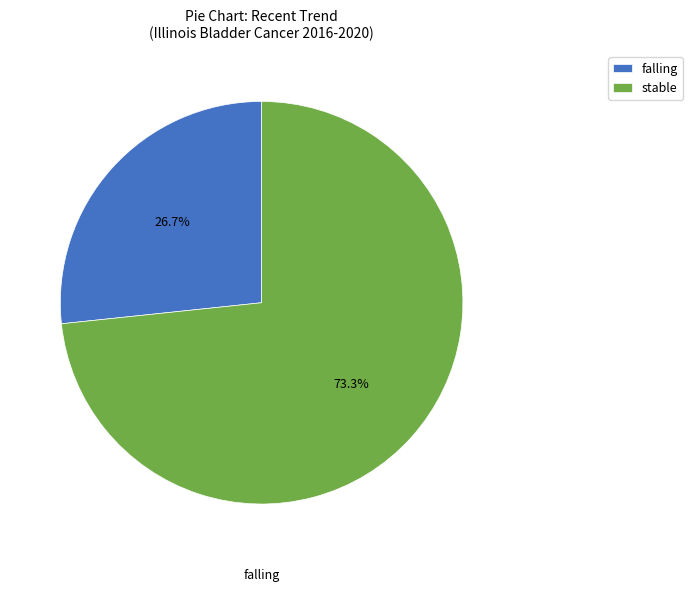

Is there any slice that represents more than half of the pie?

Yes